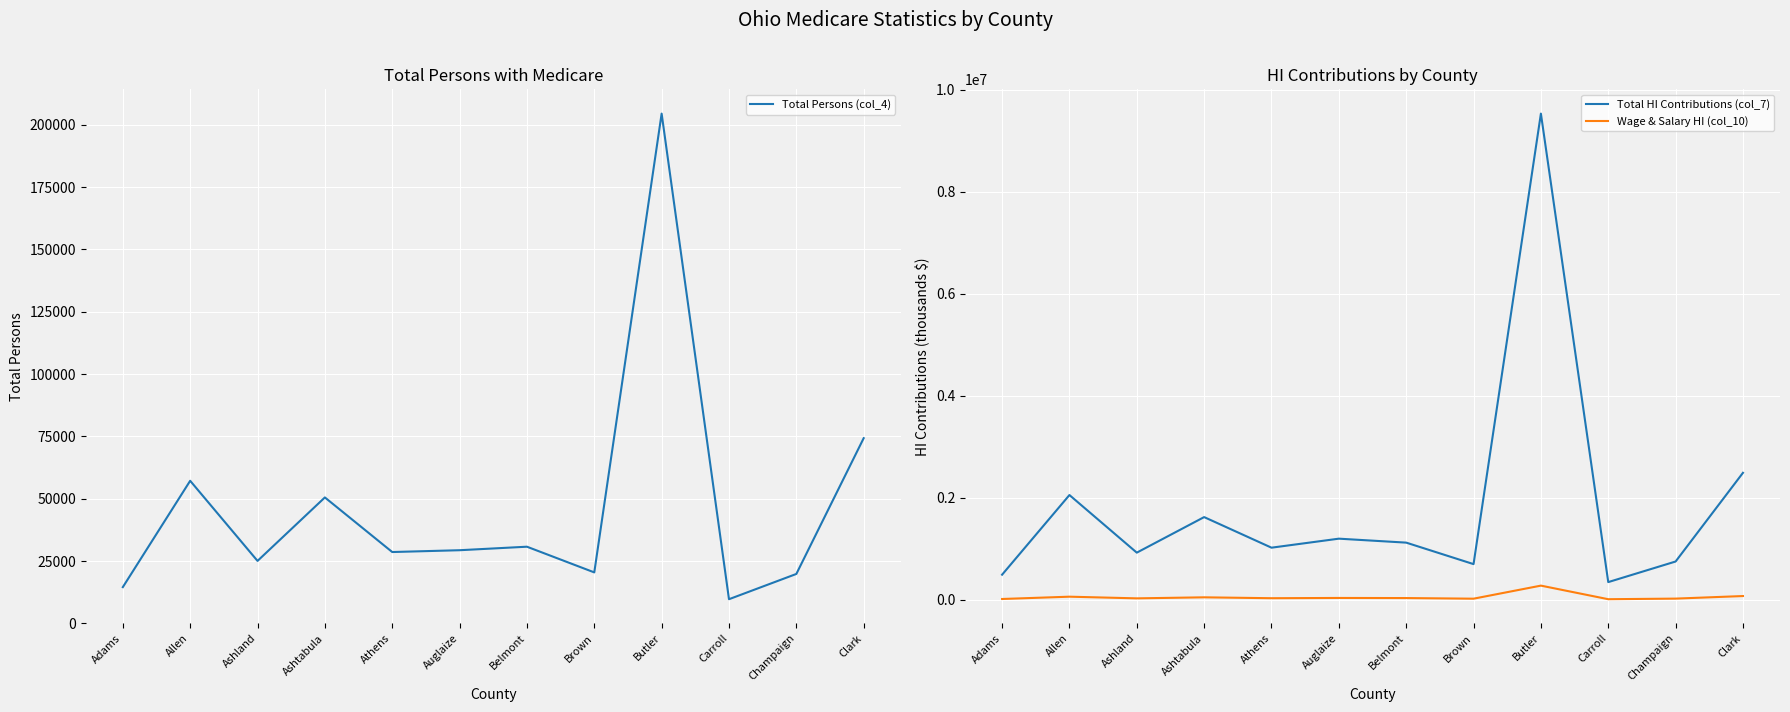

Is the value of Total HI Contributions (col_7) at Auglaize greater than the value of Wage & Salary HI (col_10) at Athens?

Yes